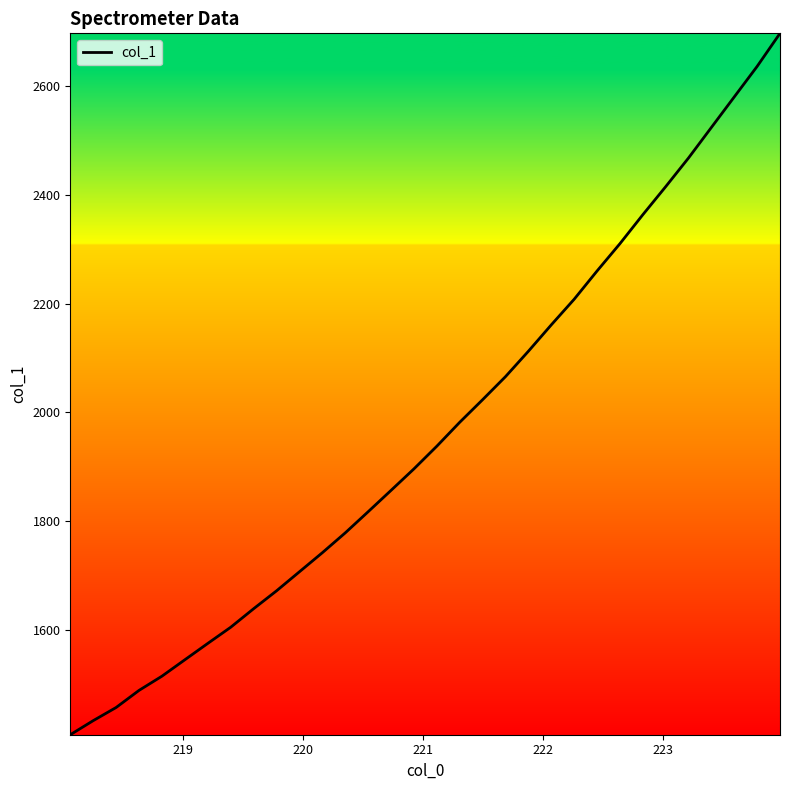

What is the greatest value displayed?

2696.6